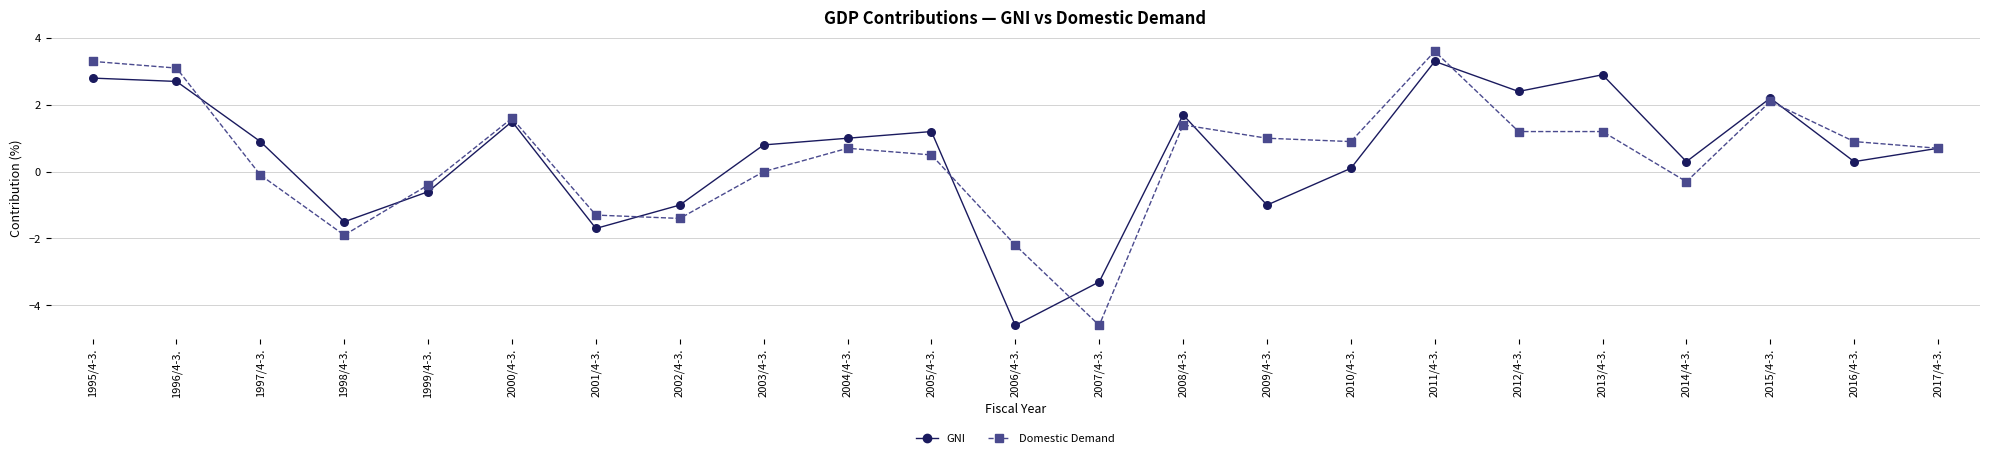

Is the value of Domestic Demand at 2012/4-3. greater than the value of GNI at 1995/4-3.?

No